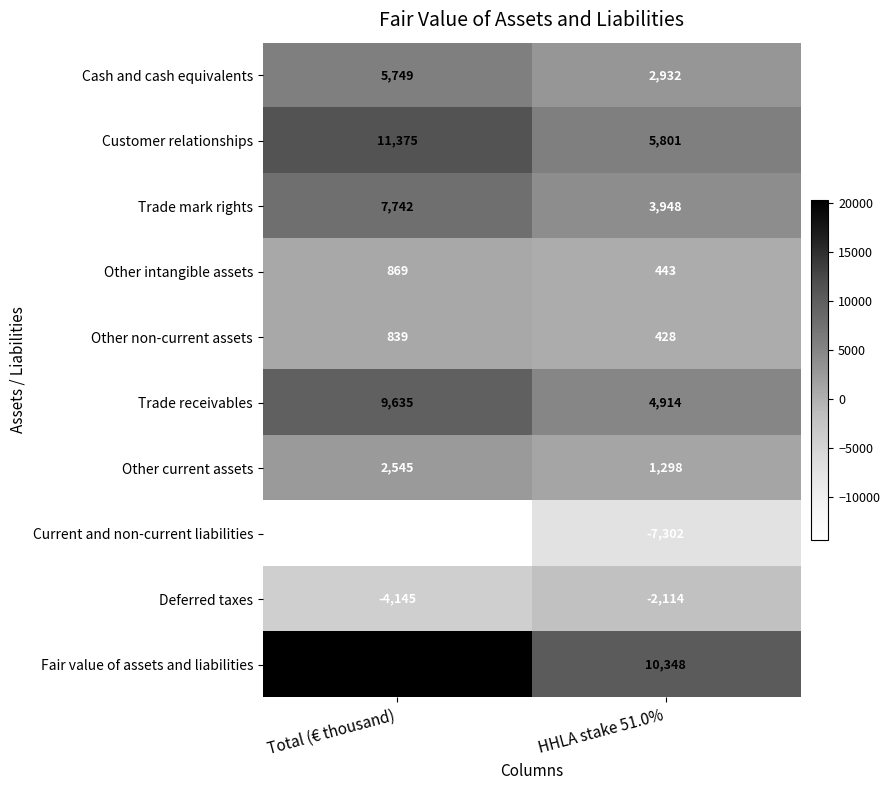

What is the sum of all Trade receivables values?

14549